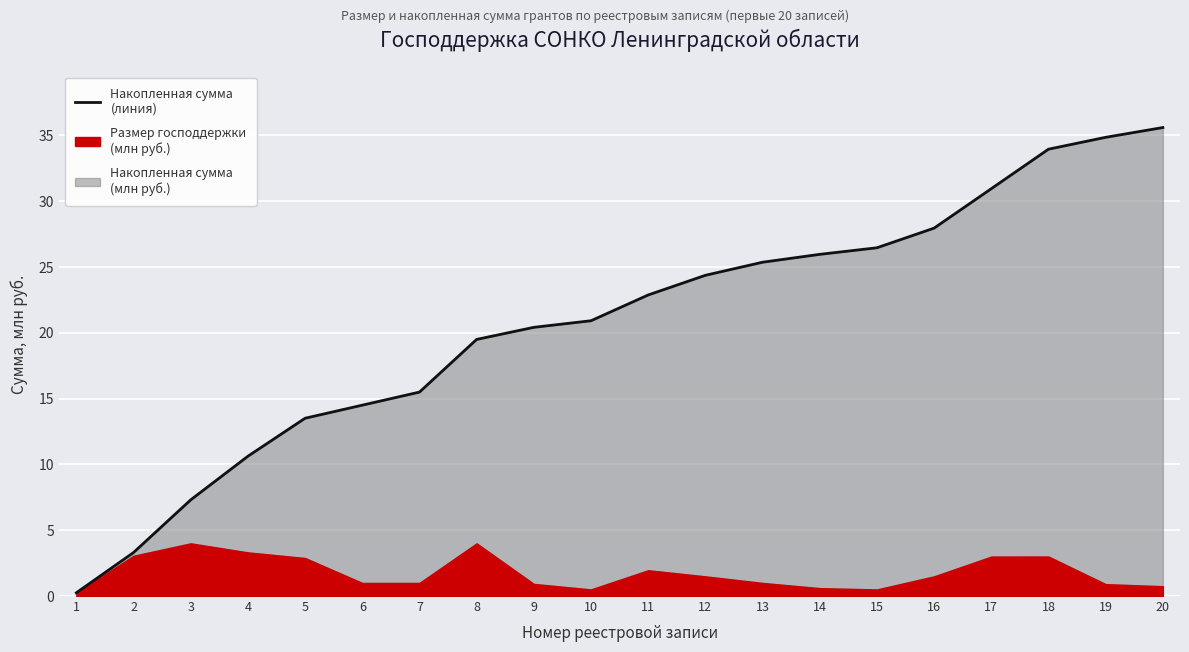

Reading right to left, list all the values displayed in this chart.

20=35.6	19=34.8	18=33.9	17=30.9	16=27.9	15=26.4	14=26.0	13=25.4	12=24.4	11=22.9	10=20.9	9=20.4	8=19.5	7=15.5	6=14.5	5=13.5	4=10.6	3=7.3	2=3.3	1=0.2